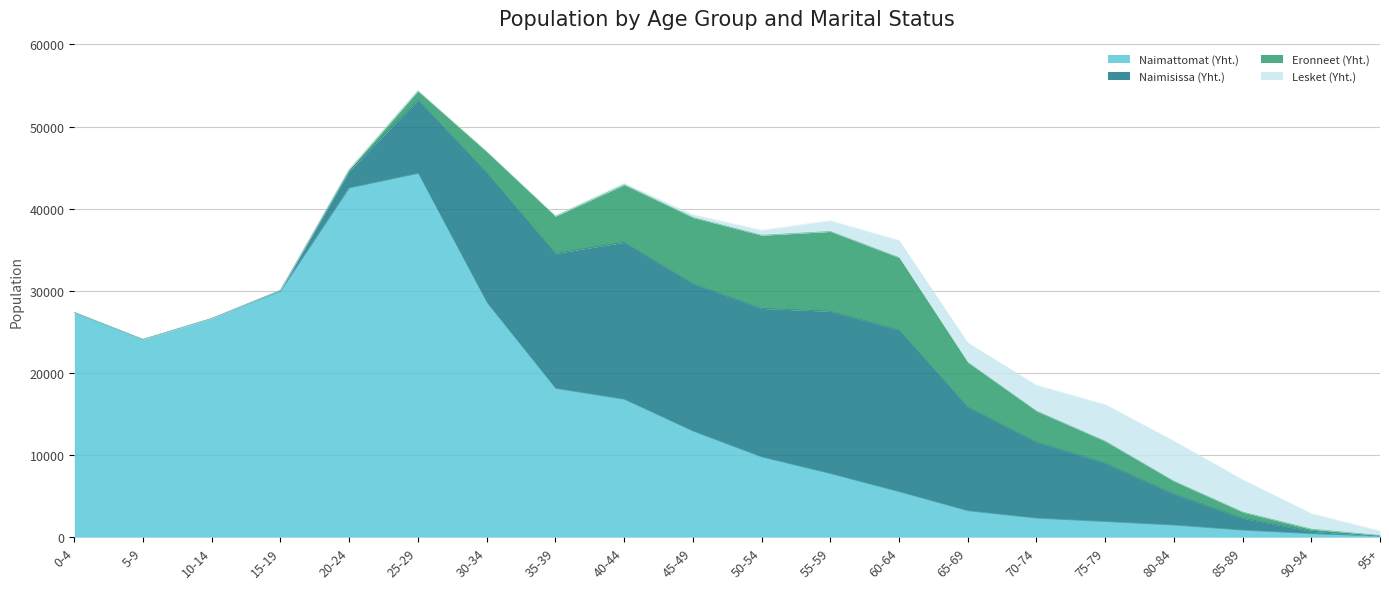

Is it true that Naimattomat (Yht.) equals 42527 at 20-24?

True